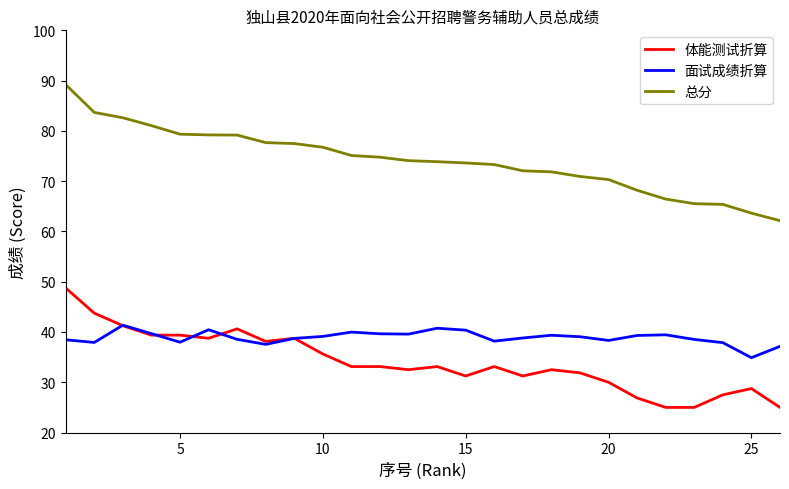

Rank the series by their maximum value, from highest to lowest.

总分, 体能测试折算, 面试成绩折算